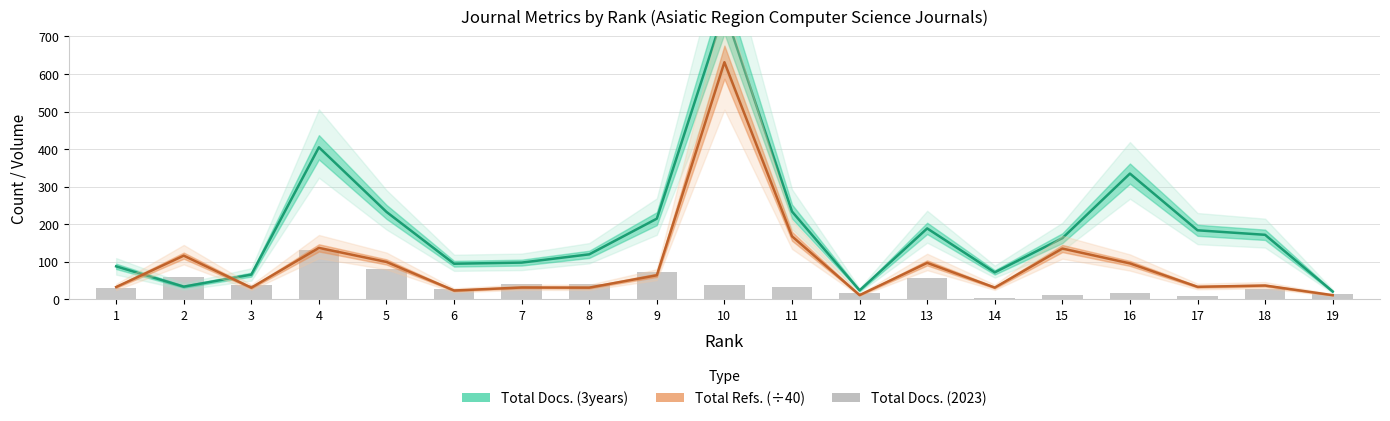

True or false: Total Docs. (2023) has a value of 22.4 at 5.

False